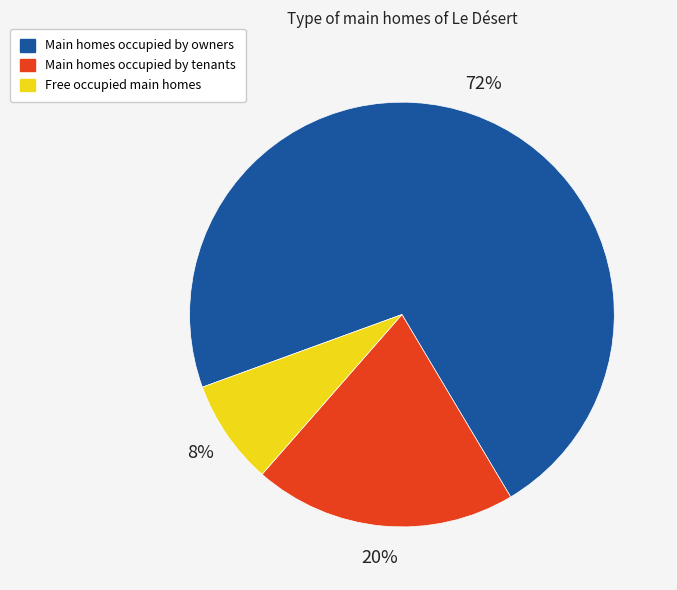

Does any single category account for the majority?

Yes